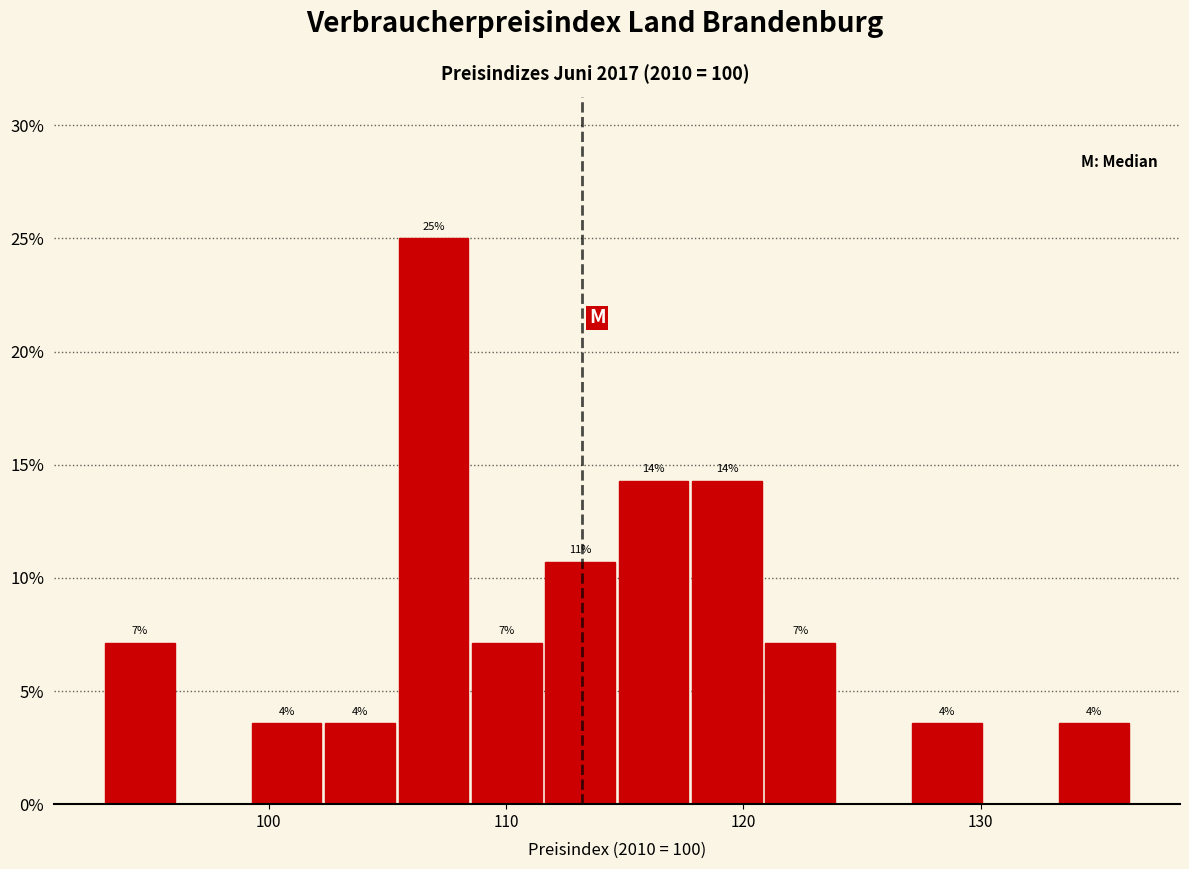

Read against the x-axis, roughly where is the centre of the tallest bar?

107